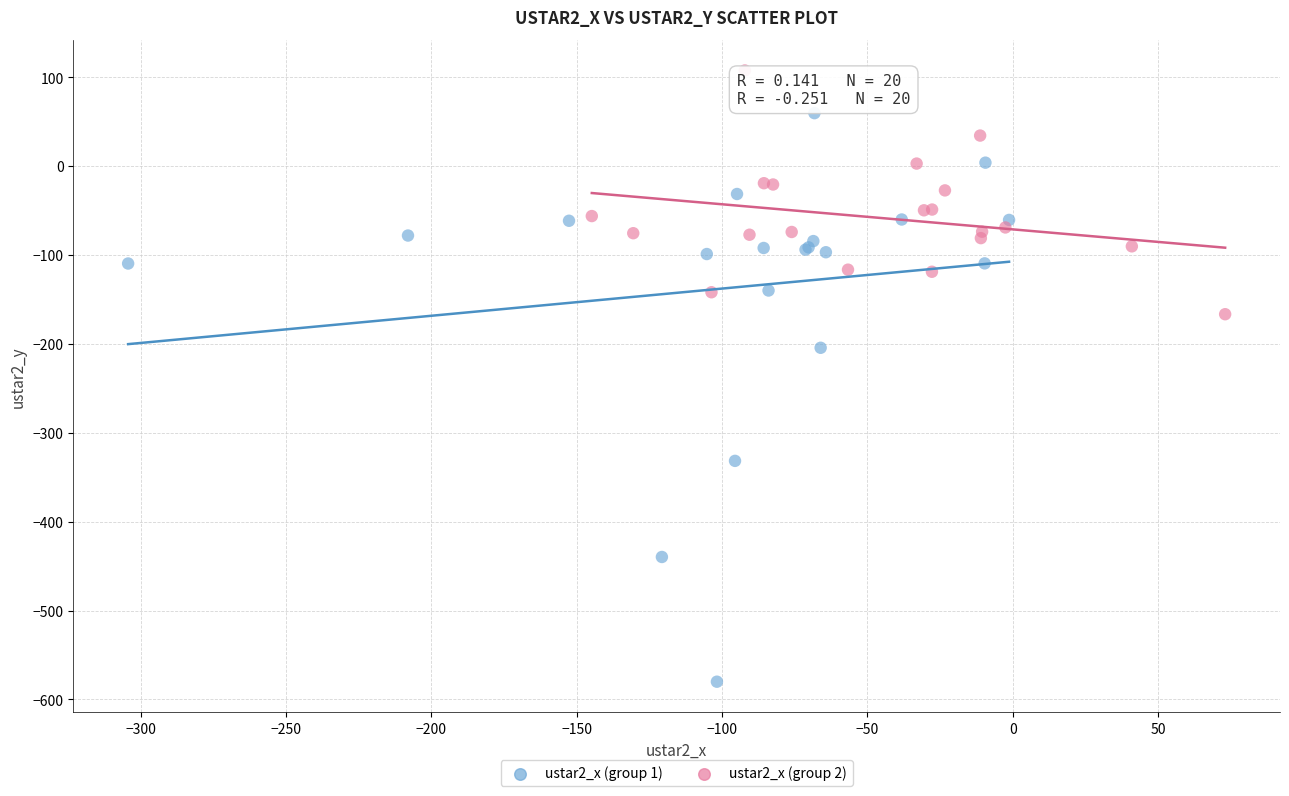

Which series reaches the maximum Y coordinate?

ustar2_x (group 2)